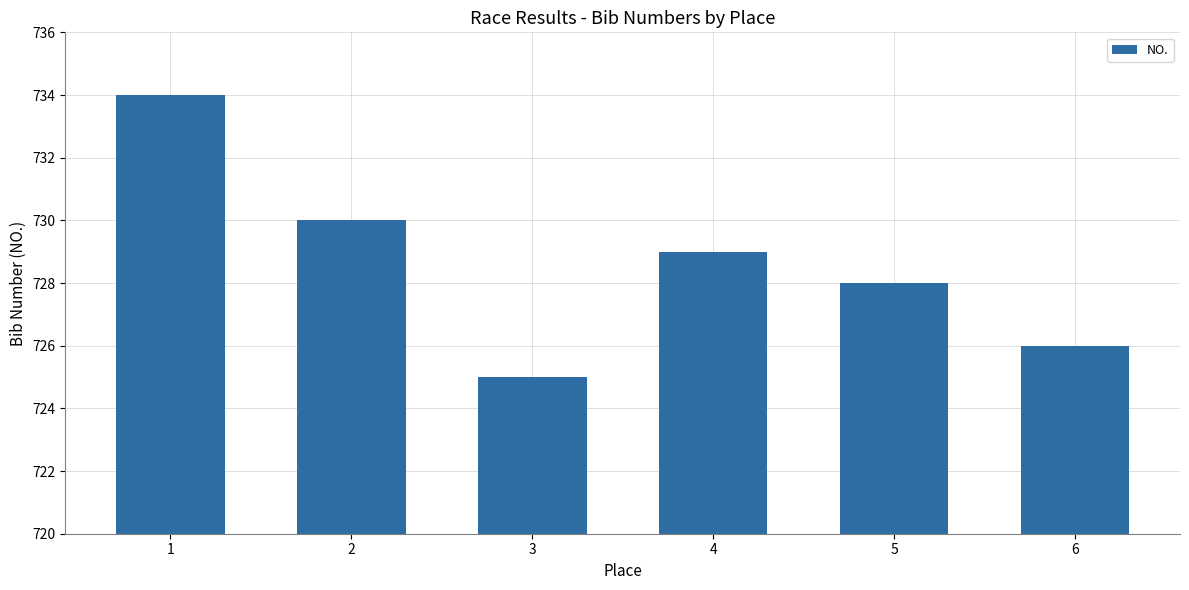

Which has a higher value, 4 or 1?

1